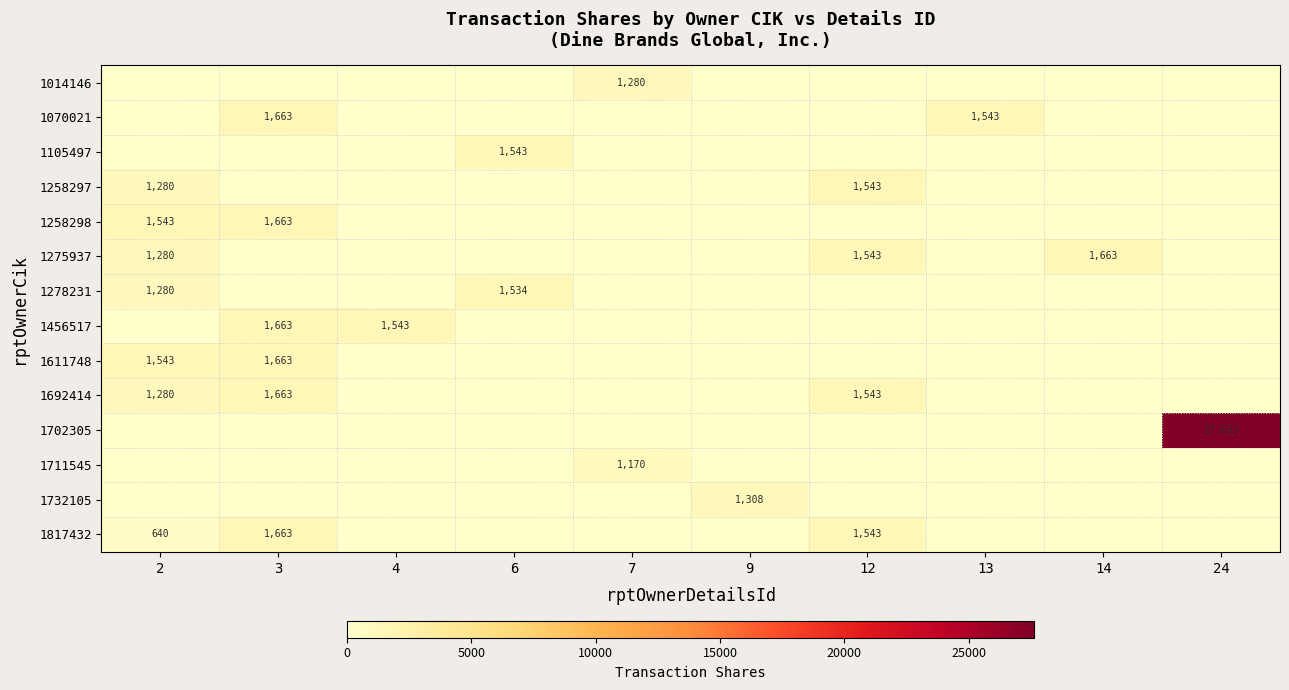

Which series changed the most between 7 and 9?

1732105